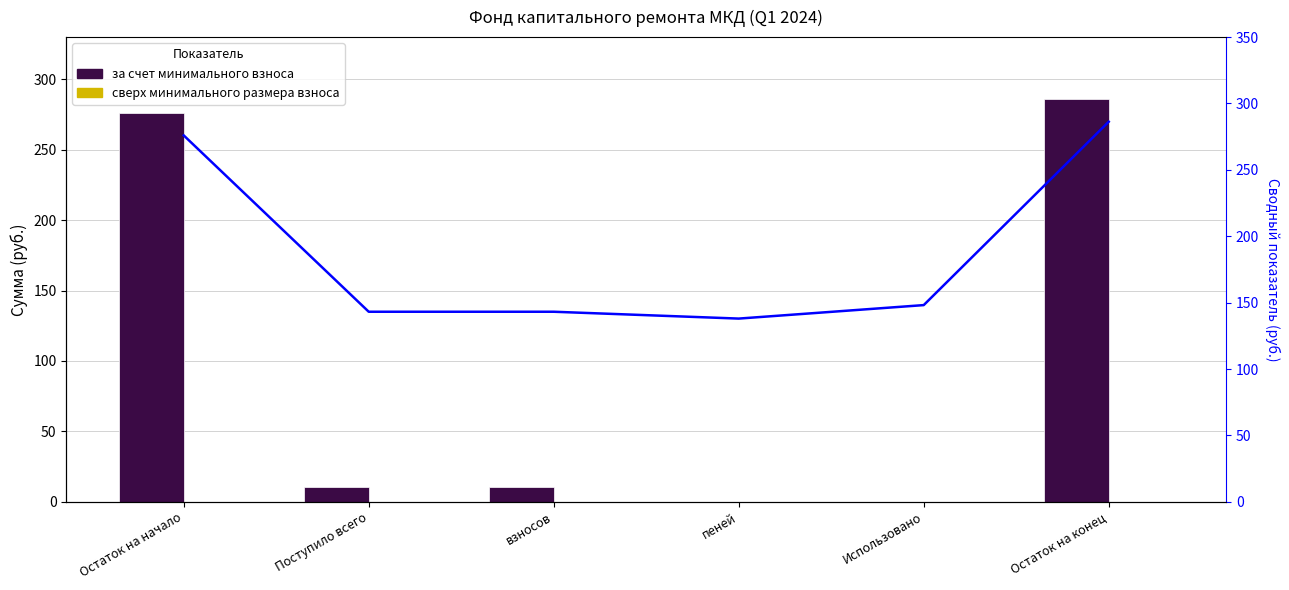

Which series changed the most between Поступило всего and Использовано?

за счет минимального взноса